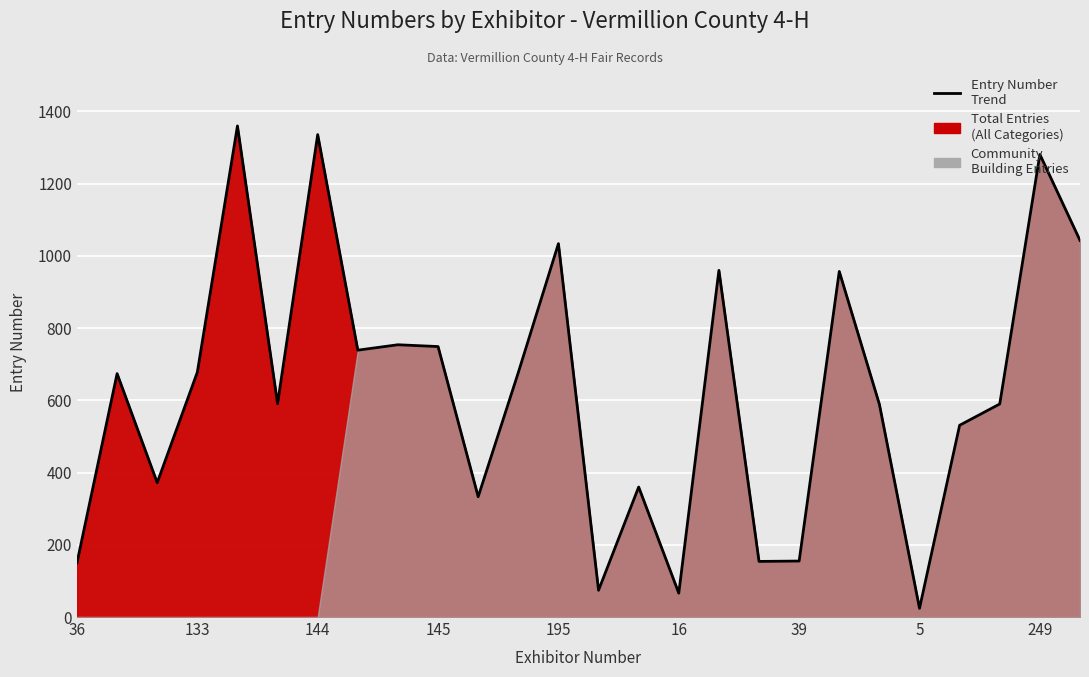

The value at 10 is 508. True or false?

False